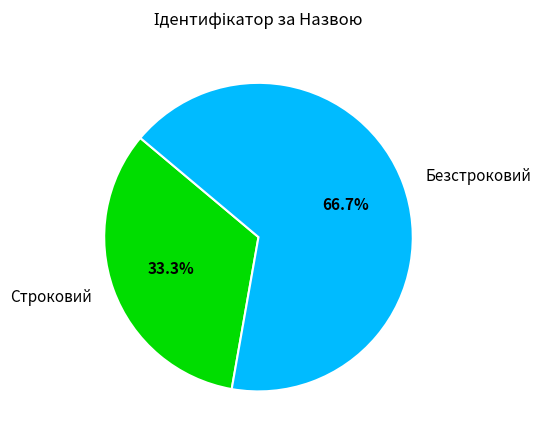

To the nearest percent, what portion does Безстроковий represent?

67%